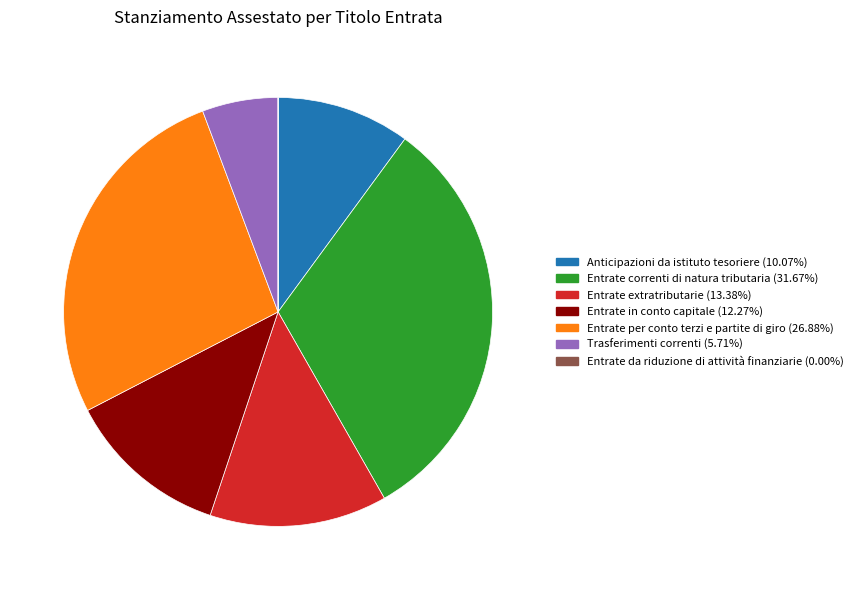

Does any single category account for the majority?

No